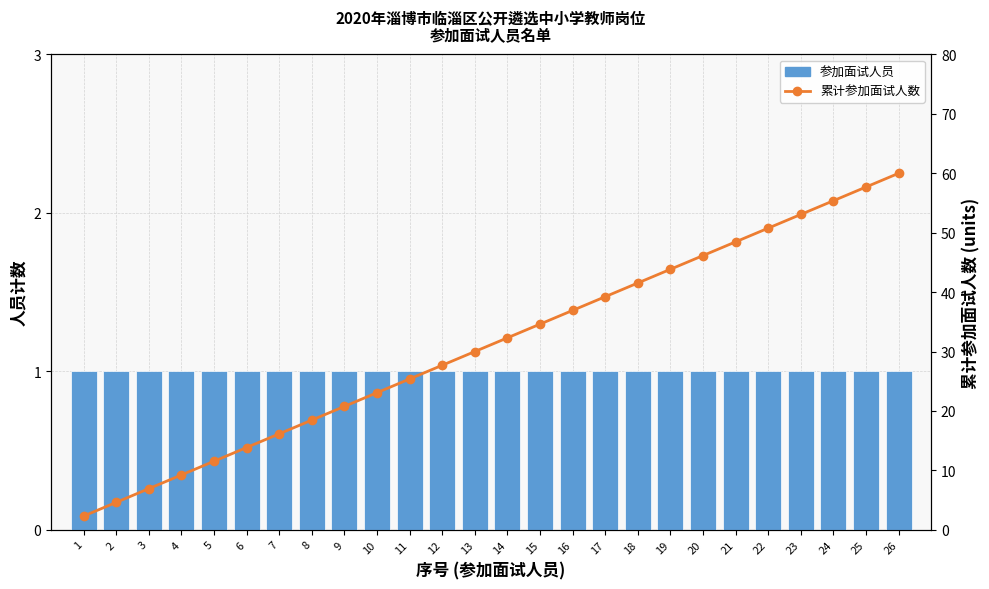

Which series has the largest total across all categories?

累计参加面试人数